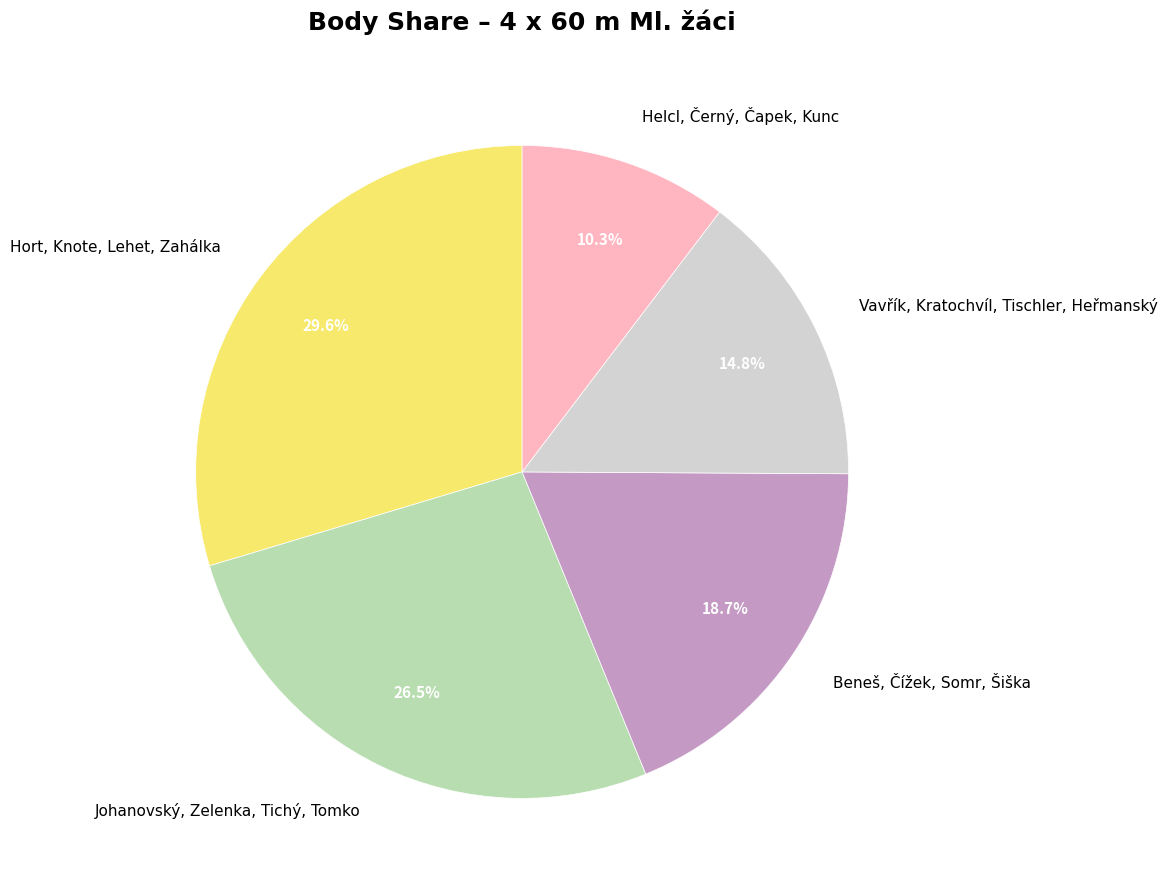

What percentage is the Vavřík, Kratochvíl, Tischler, Heřmanský slice, to the nearest percent?

15%